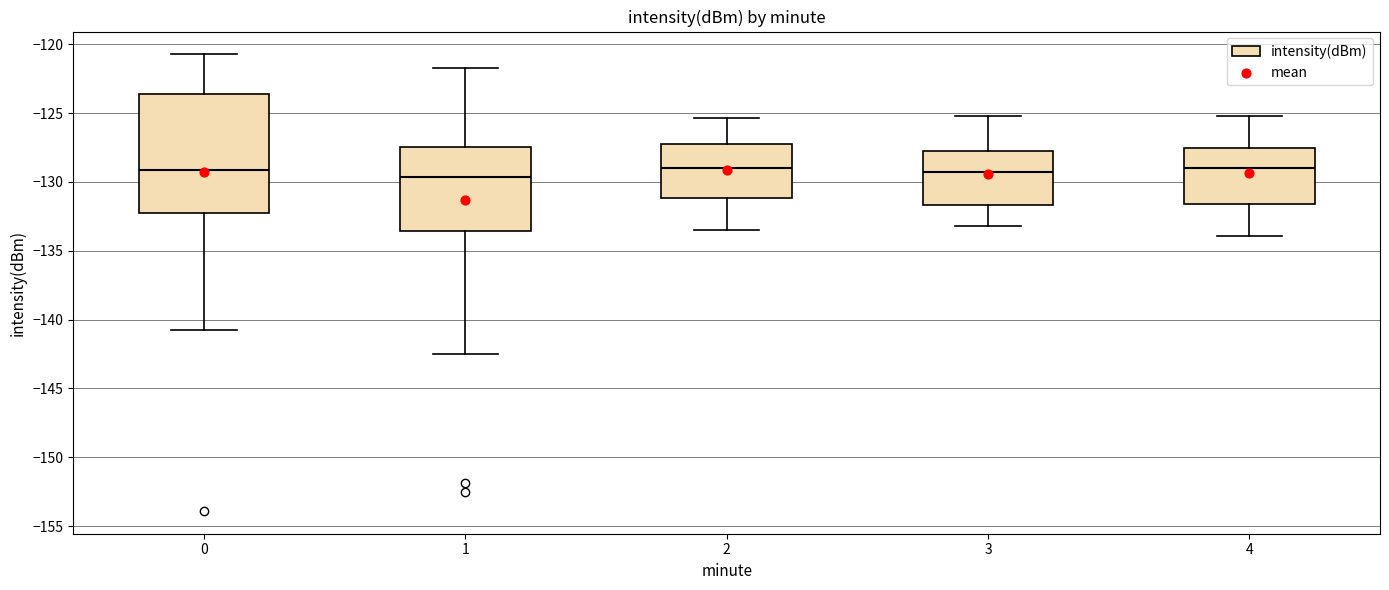

Where does the lower whisker of the box at x = 4 end on the y-axis? The values are not printed on the chart, so give them approximately, as read against the axis.

-134.0